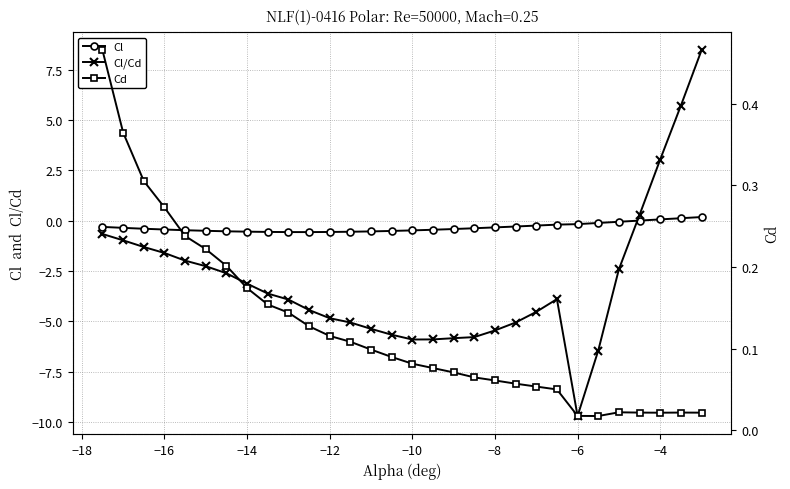

What is the minimum value shown in the chart?

-9.7